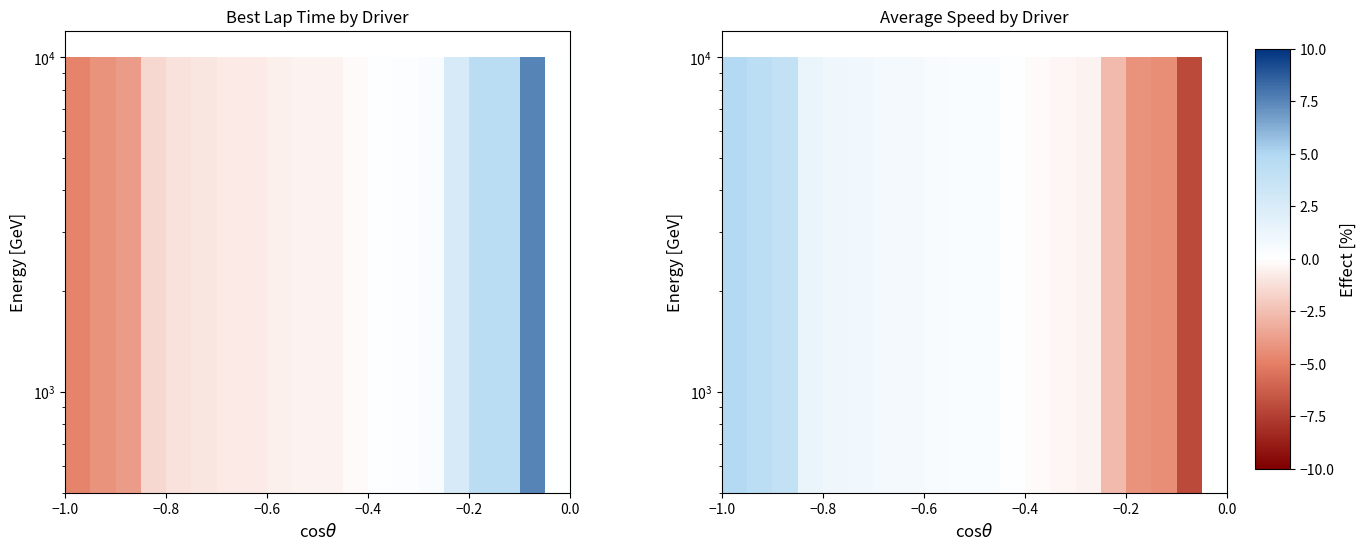

Reading right to left, what are all the values shown in this chart?

0.0	-7.1	-4.4	-4.3	-2.7	-0.5	-0.3	-0.2	0.1	0.4	0.4	0.5	0.7	0.7	0.9	1.0	1.4	4.0	4.3	4.9